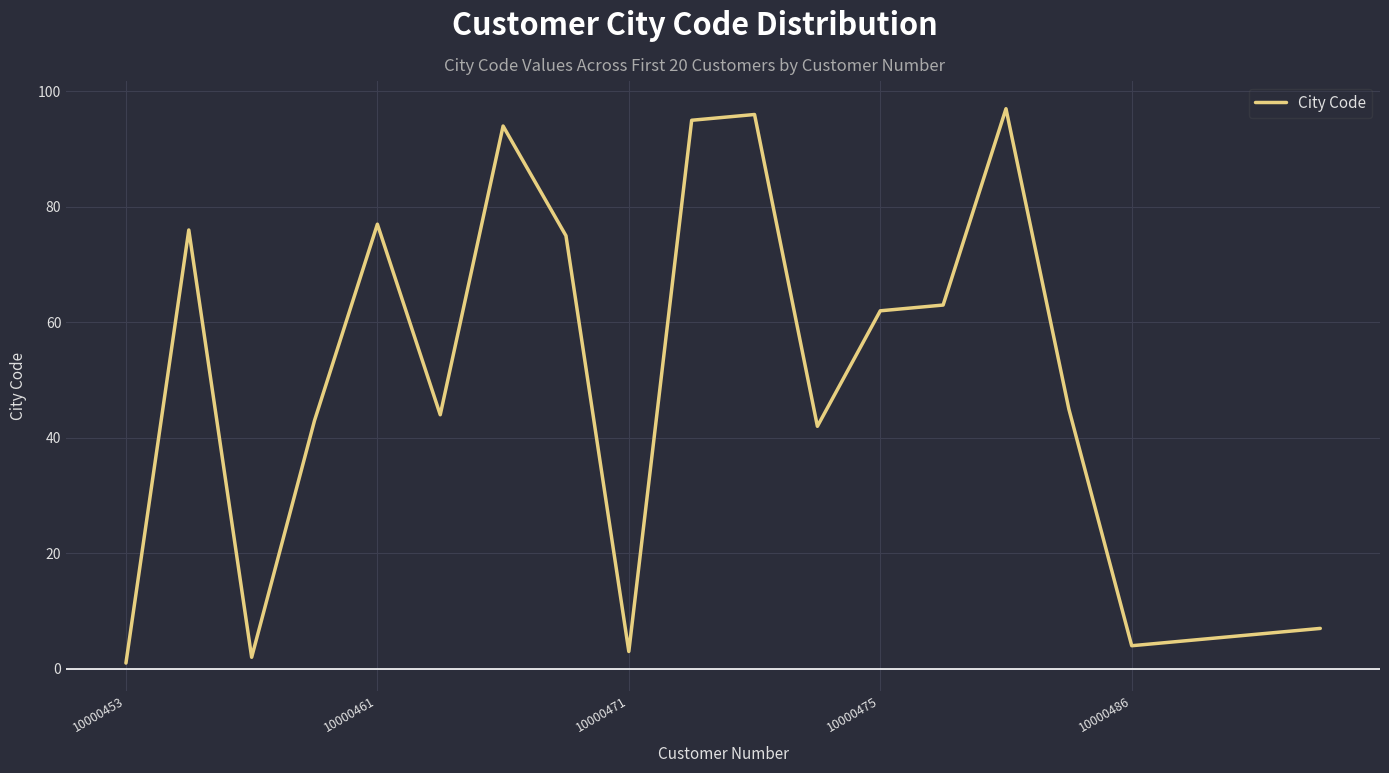

What is the maximum value shown in the chart?

97